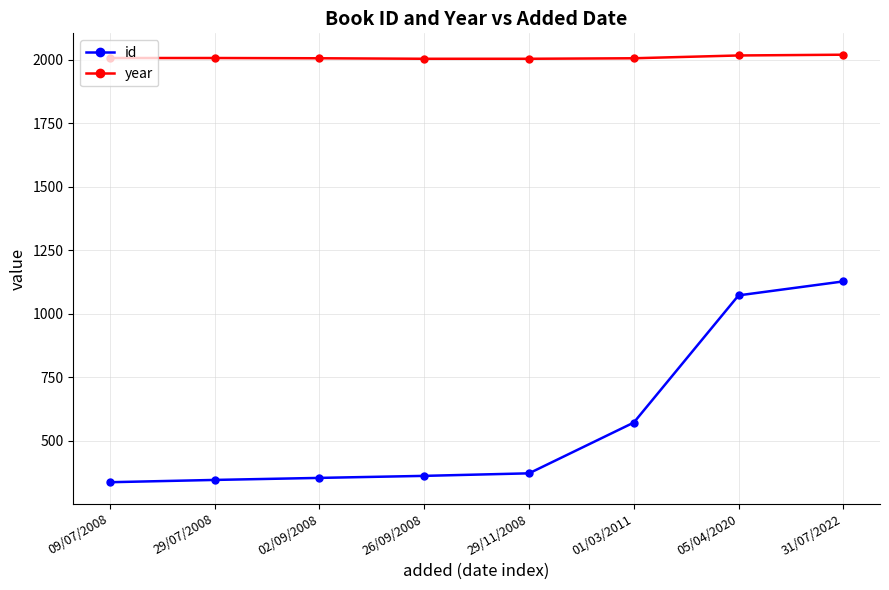

True or false: id and year intersect in this chart.

False